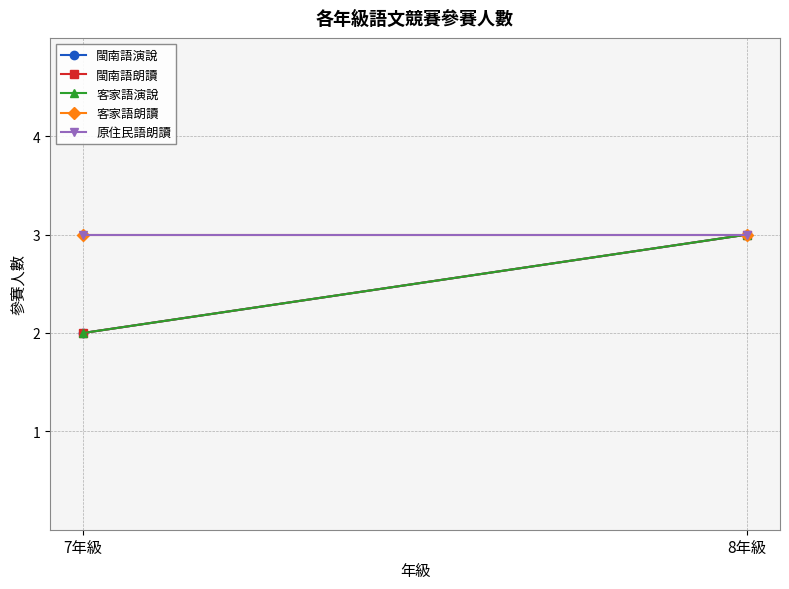

At which category does the chart reach its peak across all series?

8年級